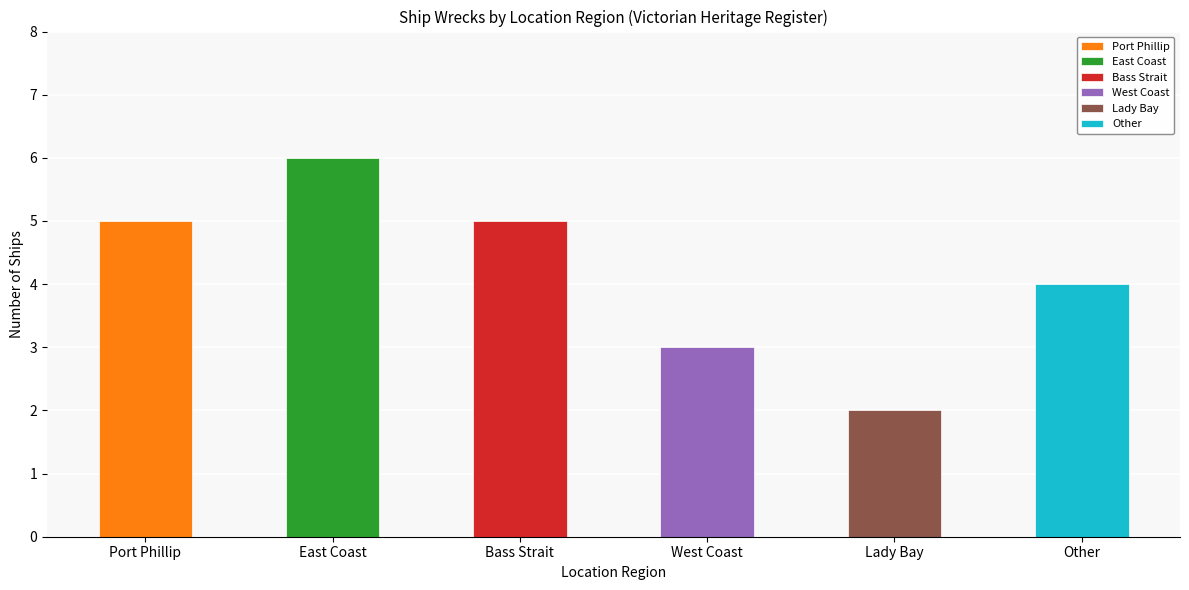

Reading right to left, extract all data points from this chart.

Other=4	Lady Bay=2	West Coast=3	Bass Strait=5	East Coast=6	Port Phillip=5